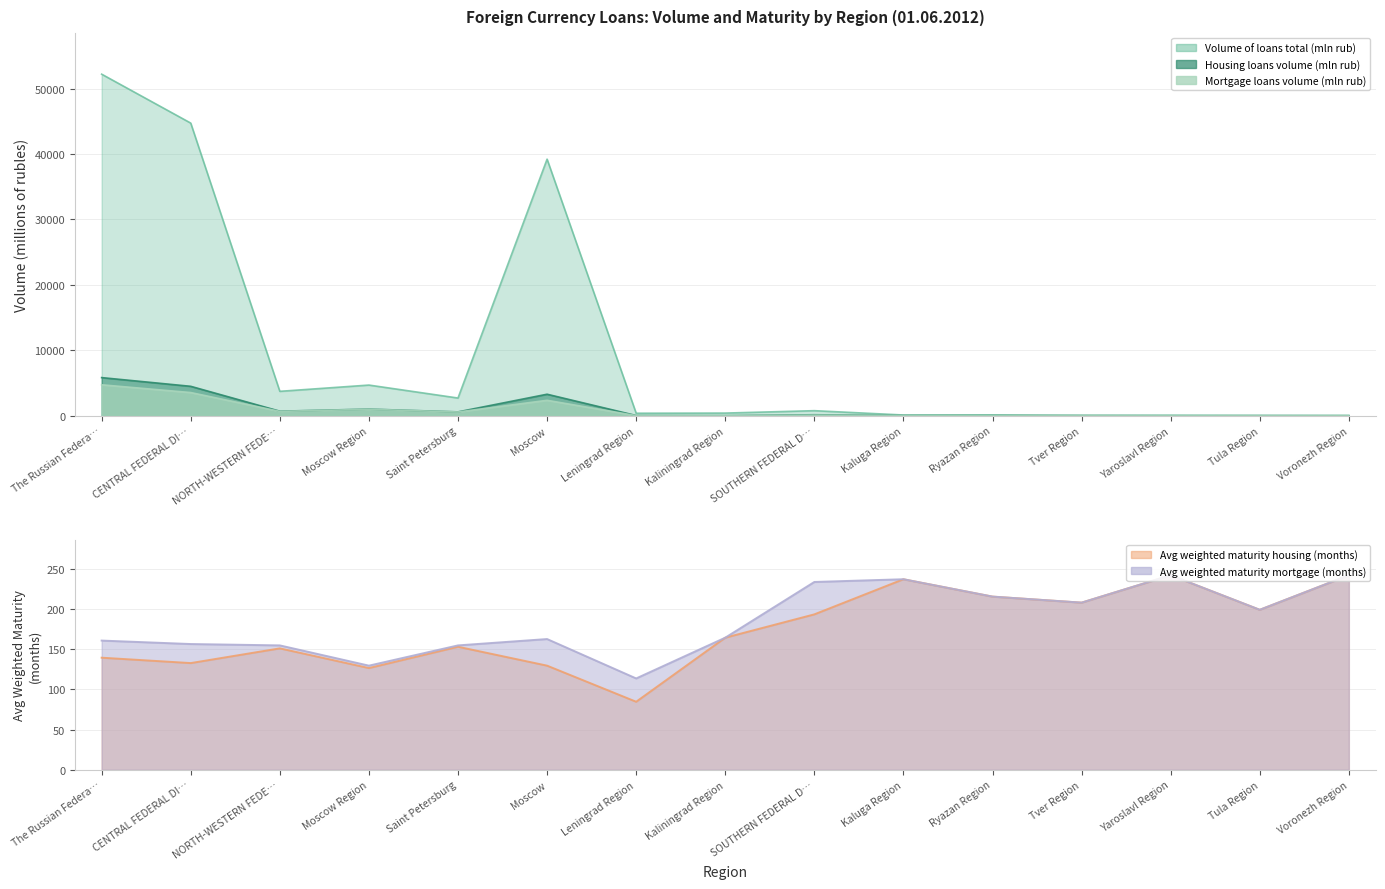

What is the total value across all series at SOUTHERN FEDERAL D…?

1467.9